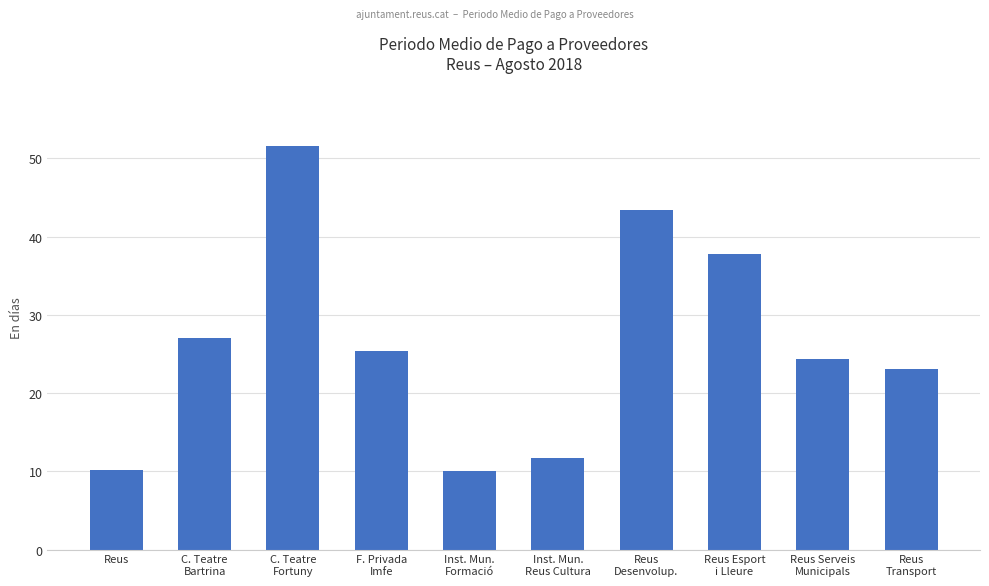

What is the difference between the values at Reus
Transport and C. Teatre
Bartrina?

3.9